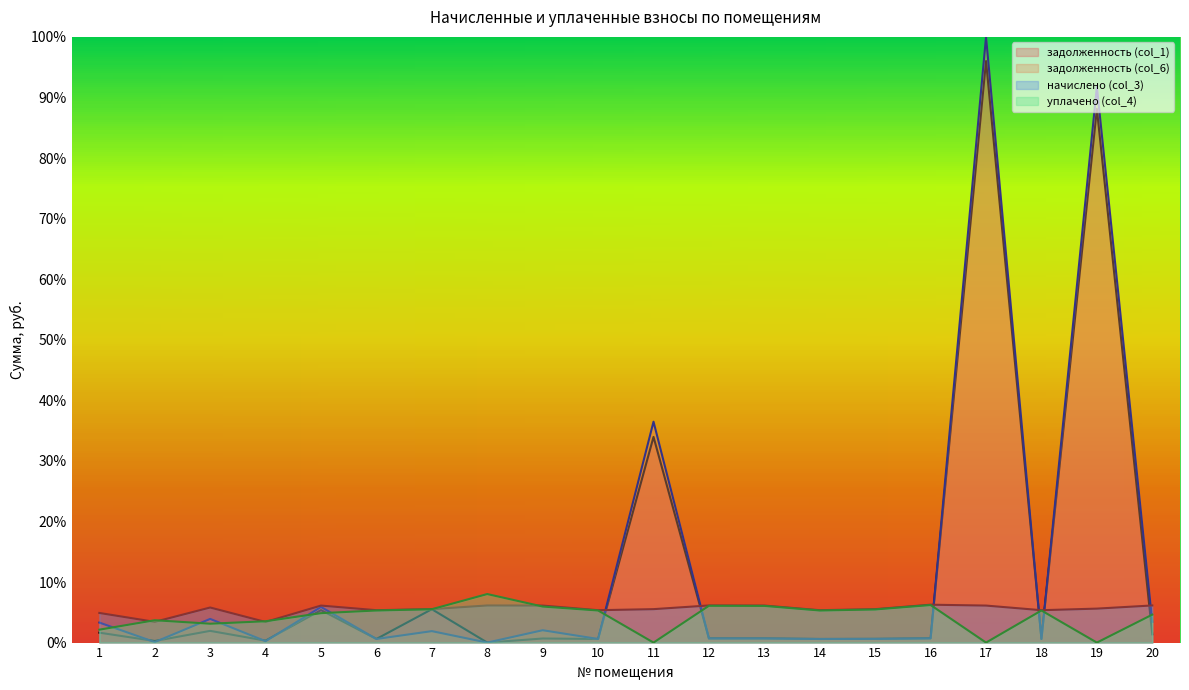

How many intersections are there between уплачено (col_4) and начислено (col_3)?

6